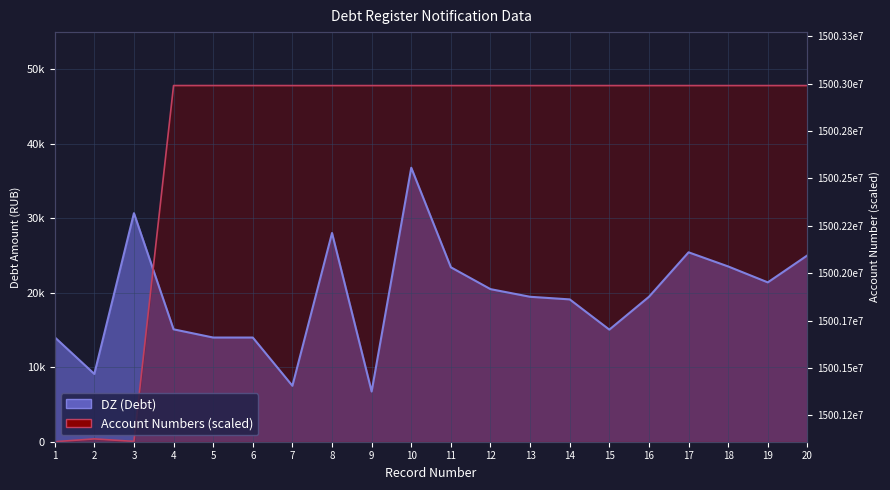

Which series ends up on top after the final intersection of DZ (Debt) and Account Numbers (scaled)?

Account Numbers (scaled)